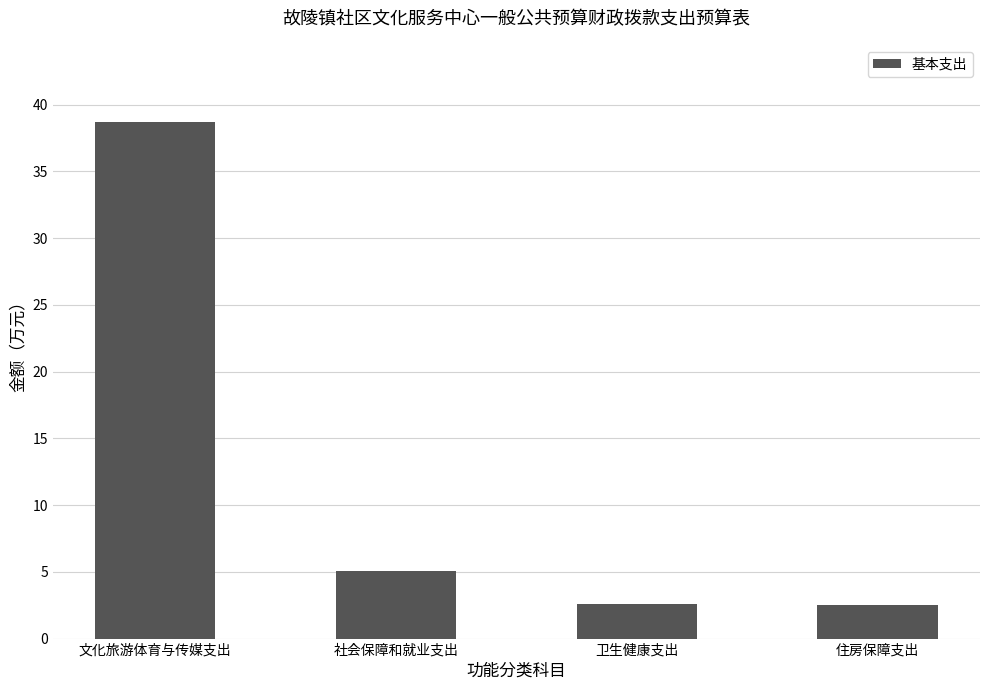

What position from the left is 卫生健康支出?

3